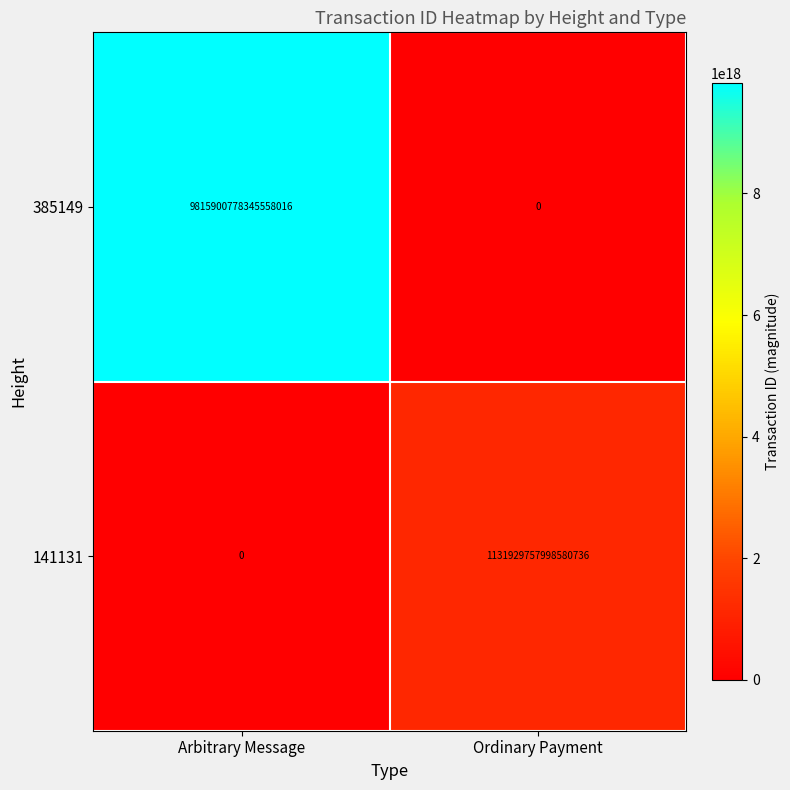

Which series changed the most between Arbitrary Message and Ordinary Payment?

385149